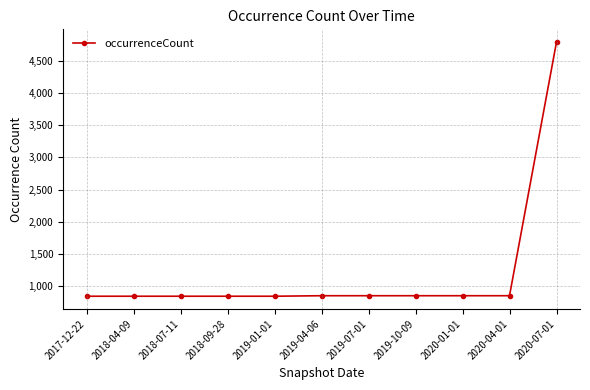

At which category does the chart reach its peak across all series?

2020-07-01